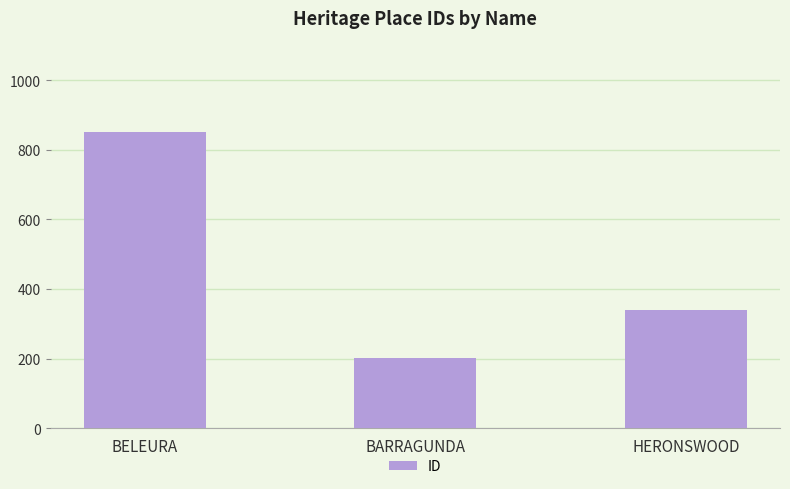

Is it true that the value at HERONSWOOD is 104?

False